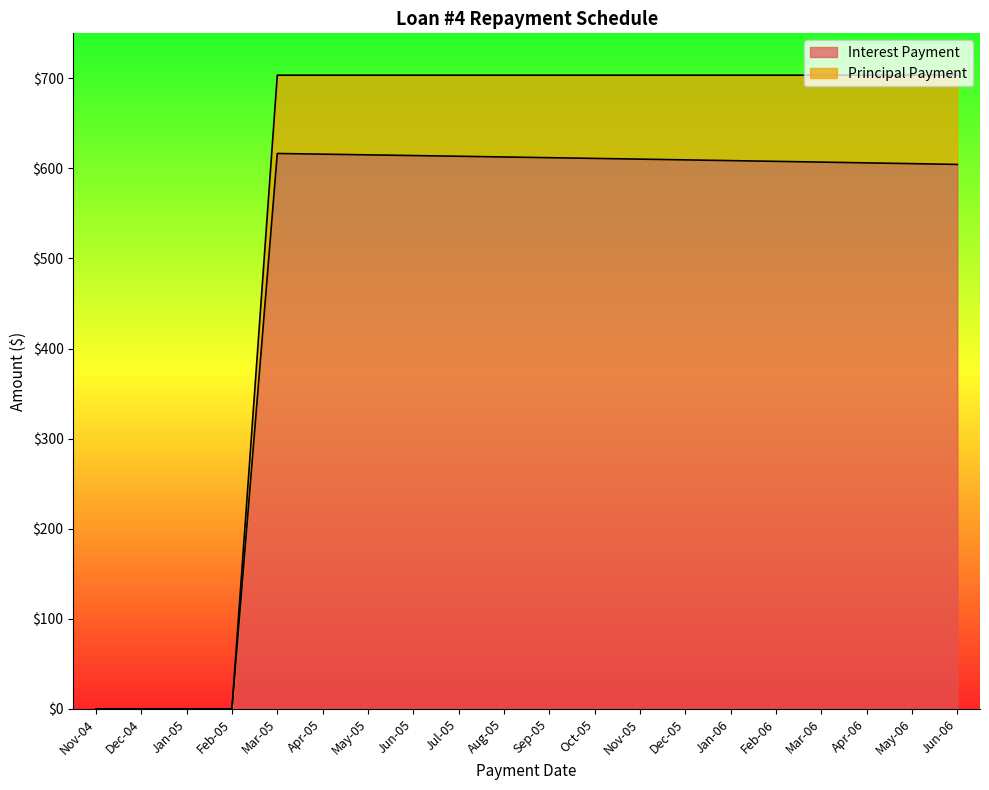

True or false: Interest Payment and Principal Payment cross at least once.

False